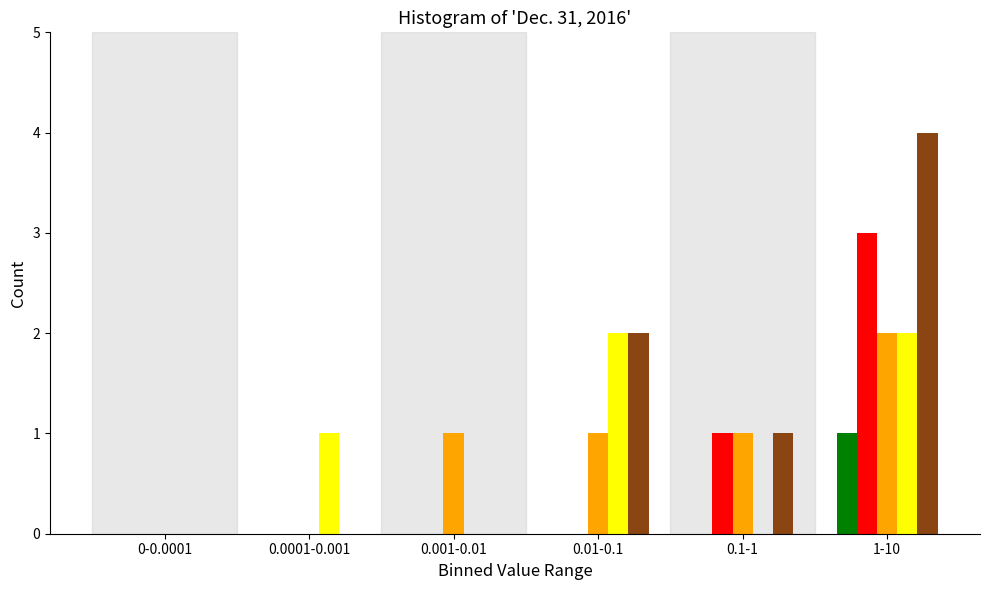

Which label corresponds to the largest value in the chart?

1-10